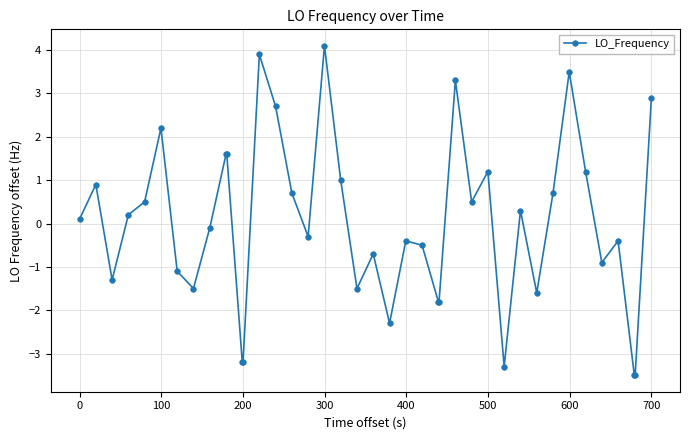

How many data points are less than 0?

20